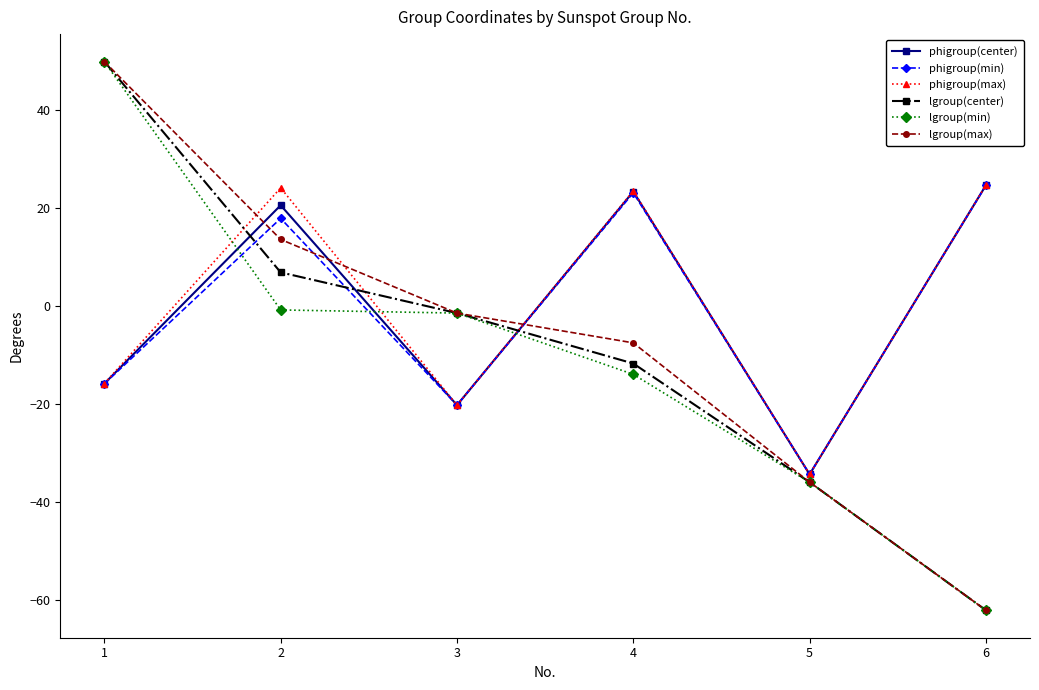

True or false: lgroup(max) has more than 1 interior local peaks.

False